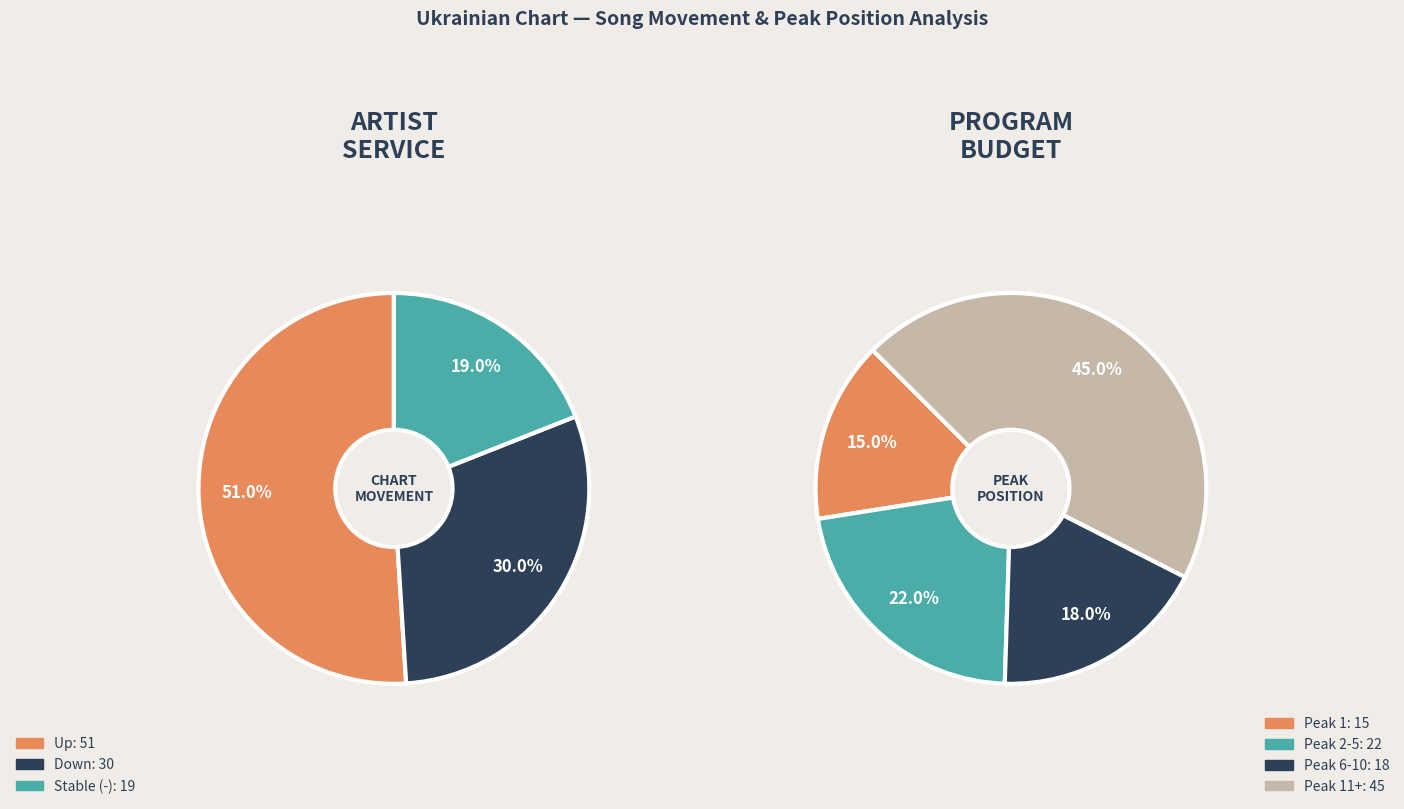

Do up and - together represent more than half of the pie?

Yes